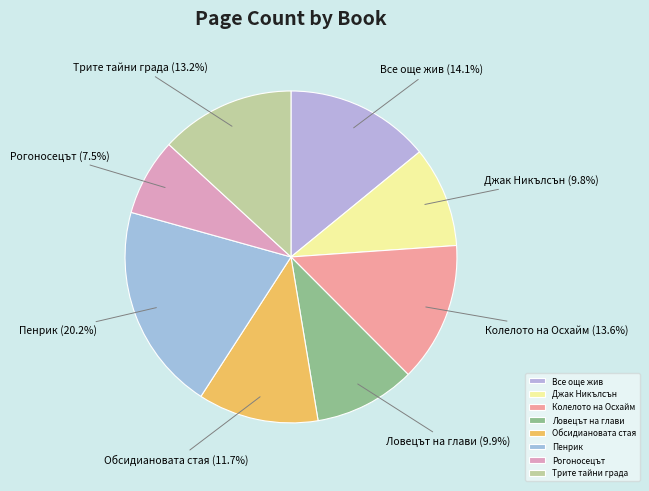

To the nearest percent, what portion does Колелото на Осхайм represent?

14%